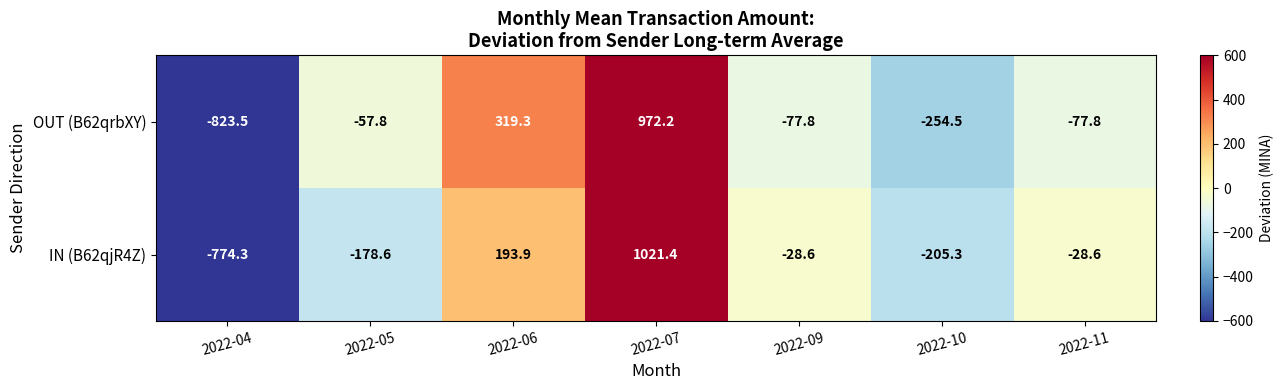

The value of IN (B62qjR4Z) at 2022-10 is -135.3. True or false?

False